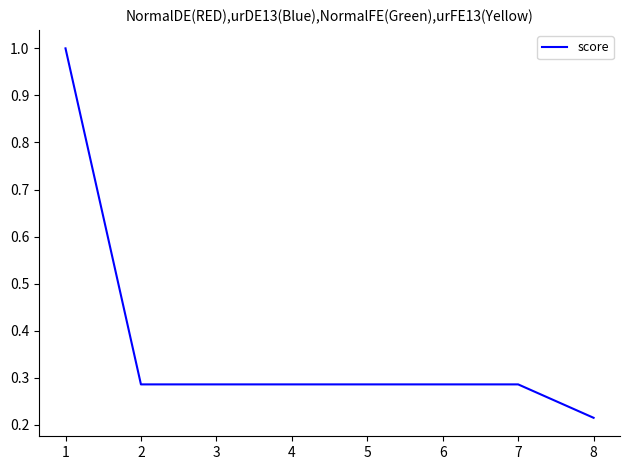

What is the sum of all values?

2.9